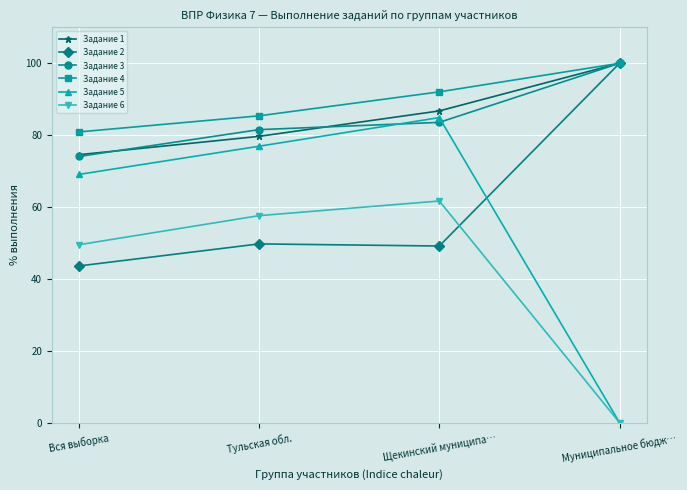

Between Тульская обл. and Щекинский муниципа…, which series saw the biggest shift?

Задание 5